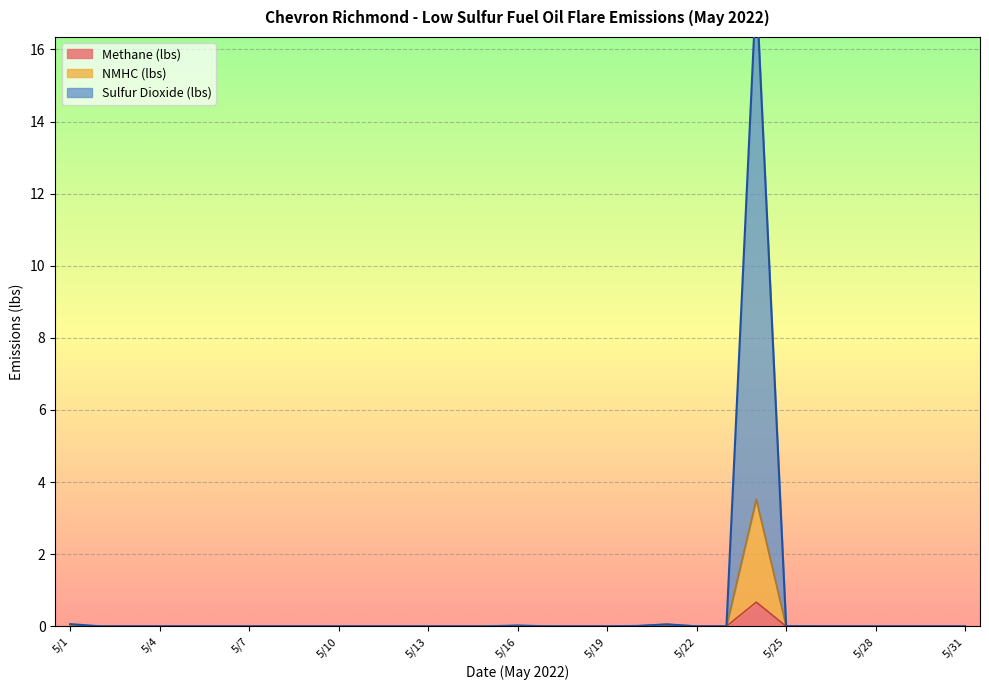

What is the sum of all NMHC (lbs) values?

3.6